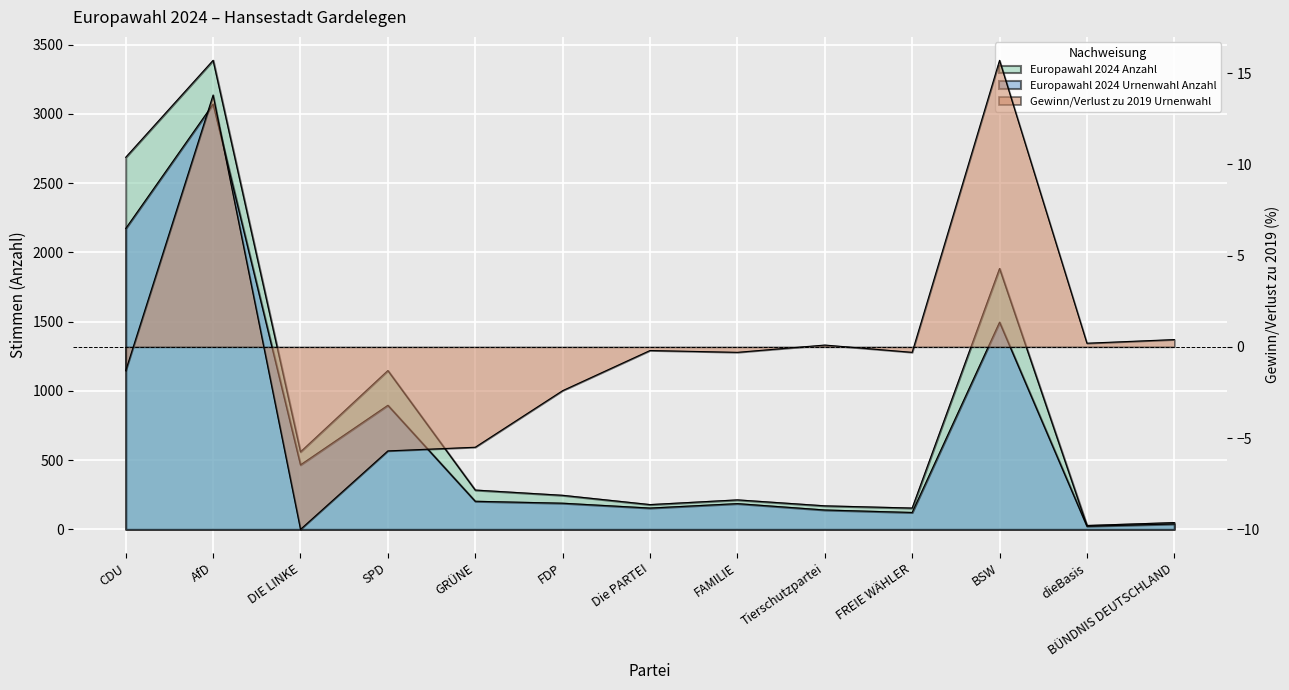

At which label does Europawahl 2024 Urnenwahl Anzahl reach its minimum?

dieBasis